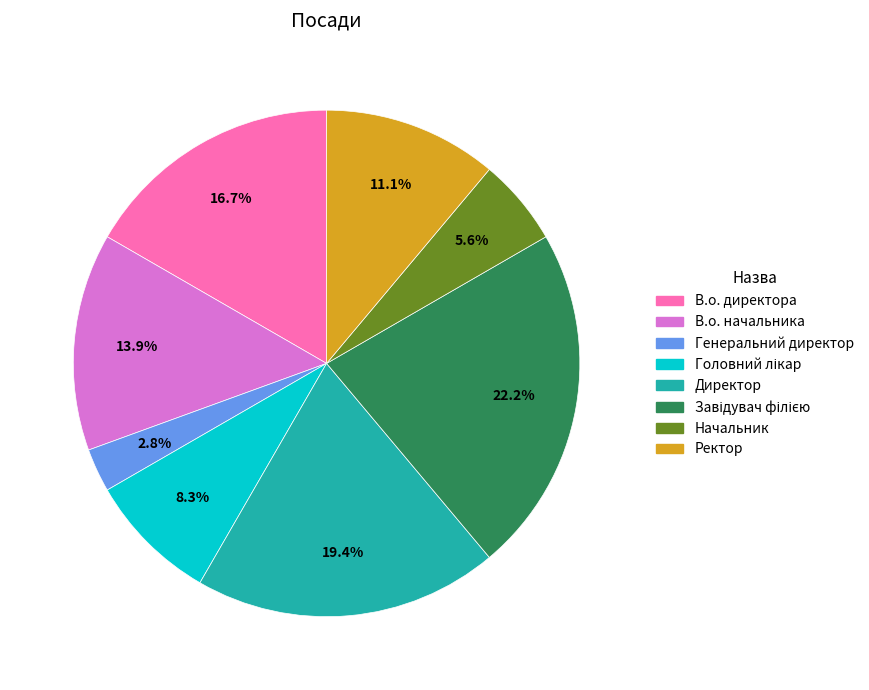

Which category has the smallest portion of the pie?

Генеральний директор